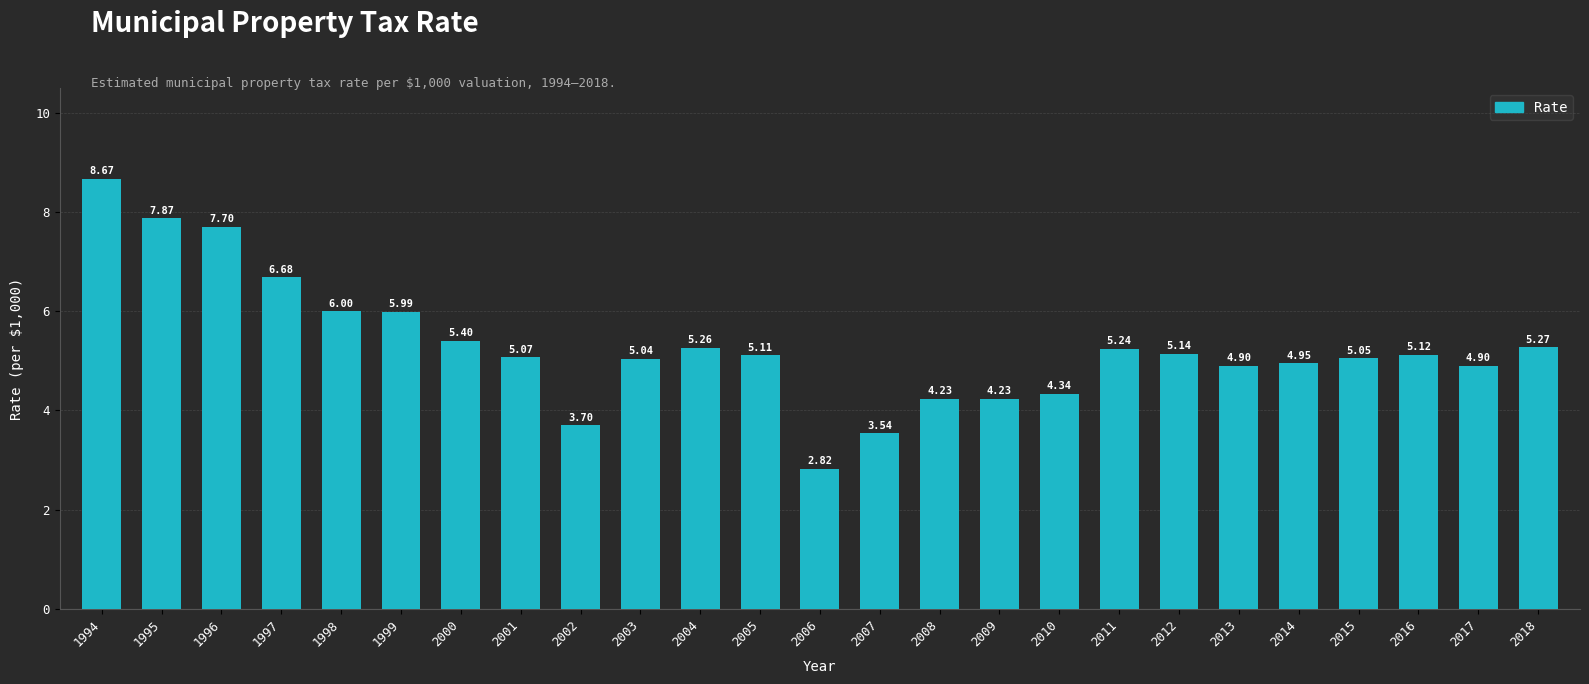

How many bars are there in total?

25